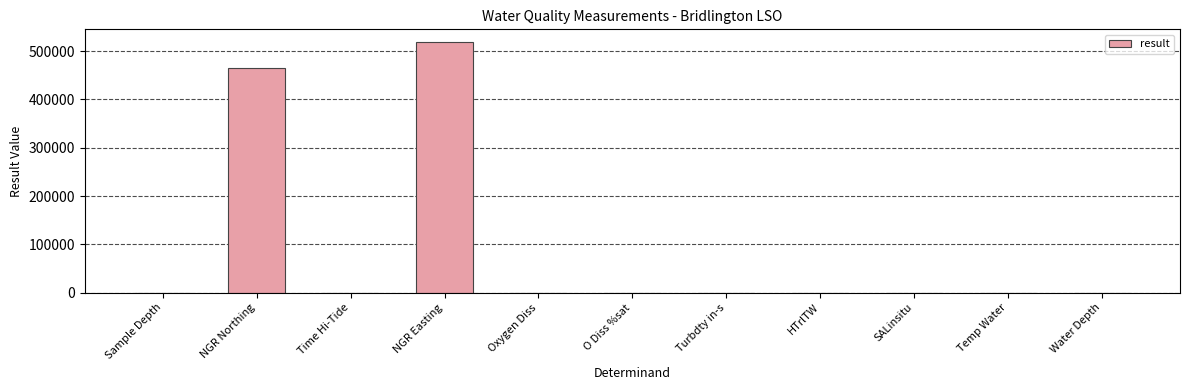

What is the maximum value shown in the chart?

519325.0